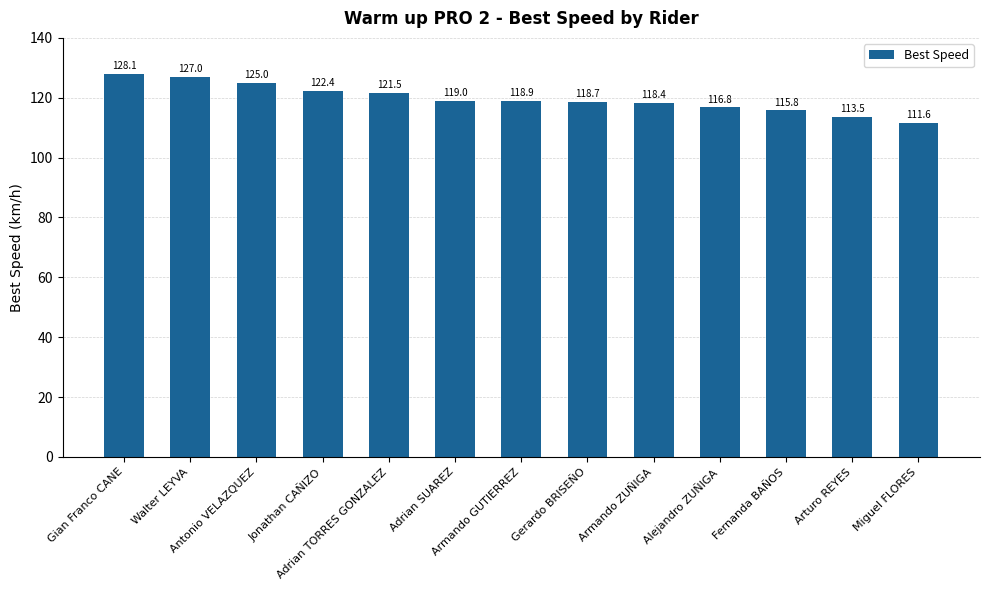

What is the minimum value shown in the chart?

111.6